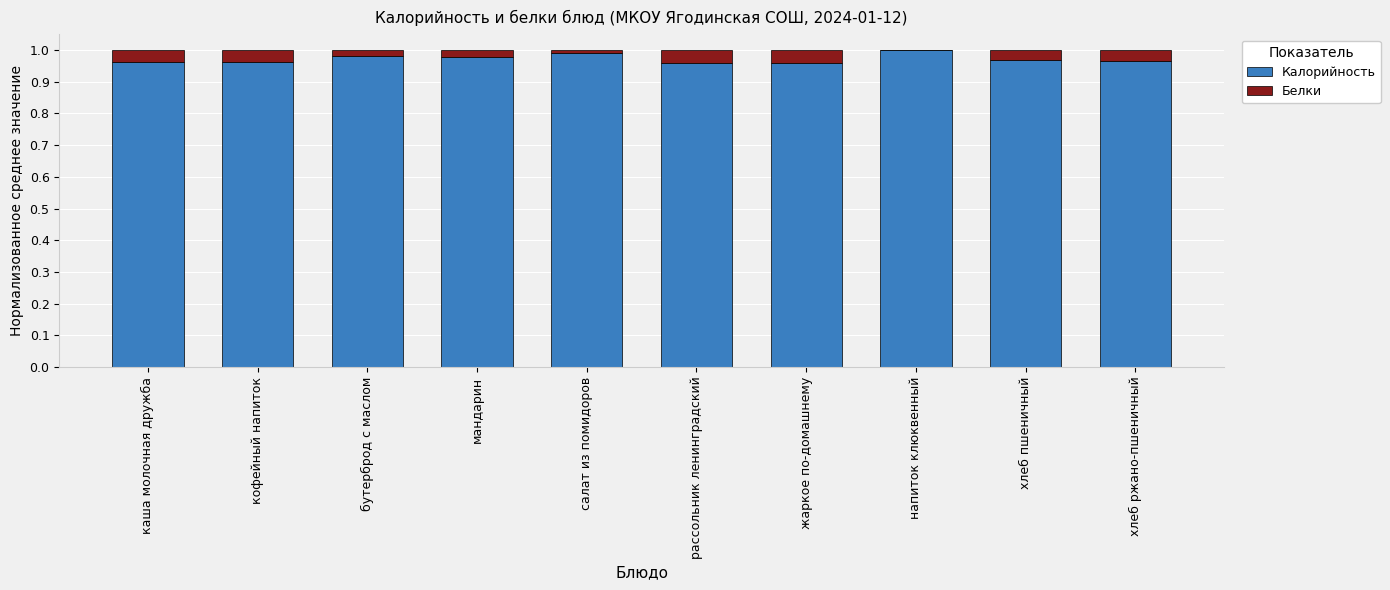

Which has a higher value, напиток клюквенный or бутерброд с маслом?

напиток клюквенный